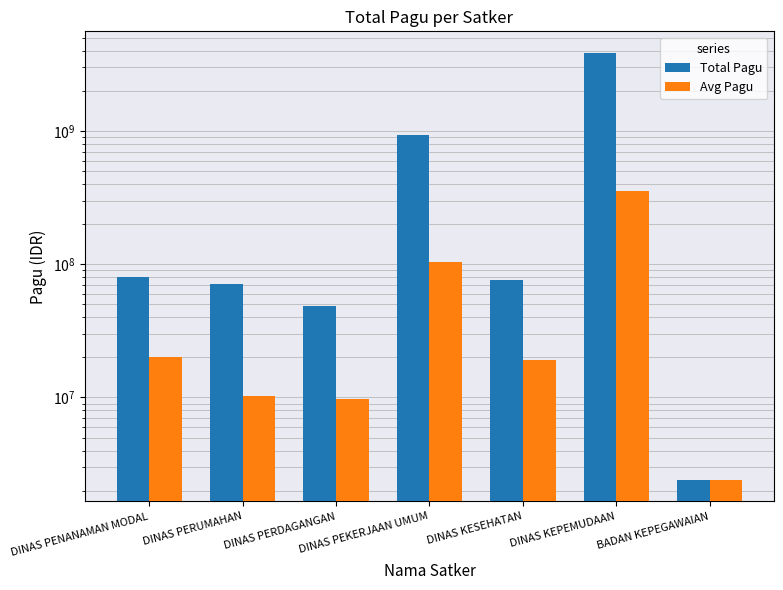

Which category has the lowest value across all series?

BADAN KEPEGAWAIAN